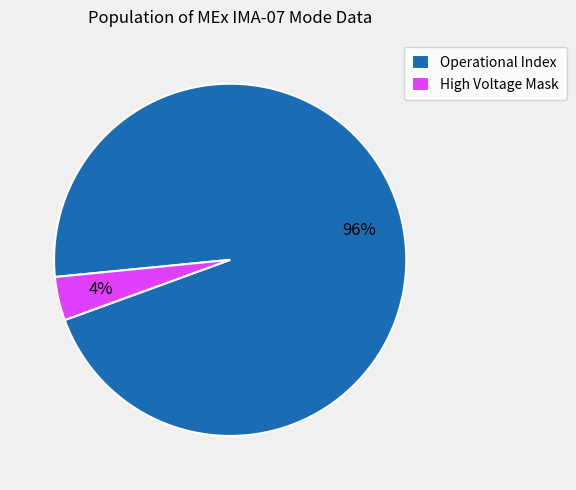

Rank the categories by value from highest to lowest.

Operational Index, High Voltage Mask